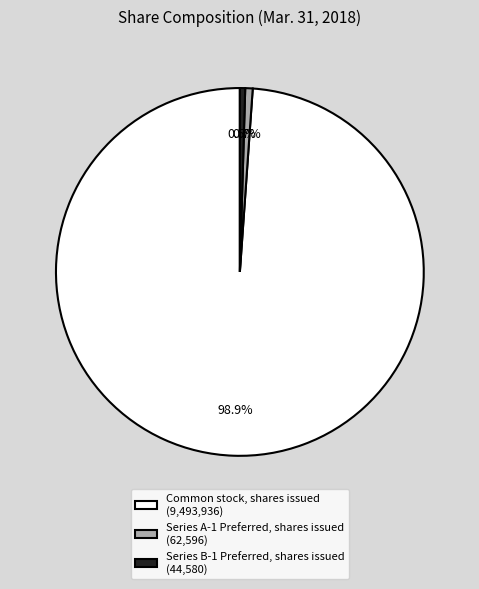

Does any single category account for the majority?

Yes